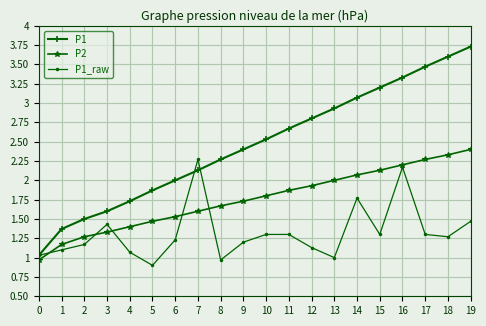

How many series are shown in this chart?

3